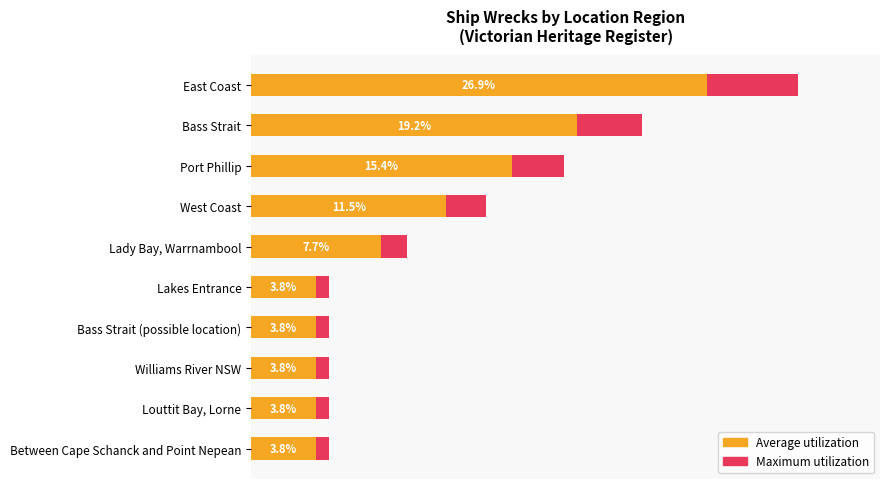

What are all the series names shown in the legend?

Maximum utilization, Average utilization